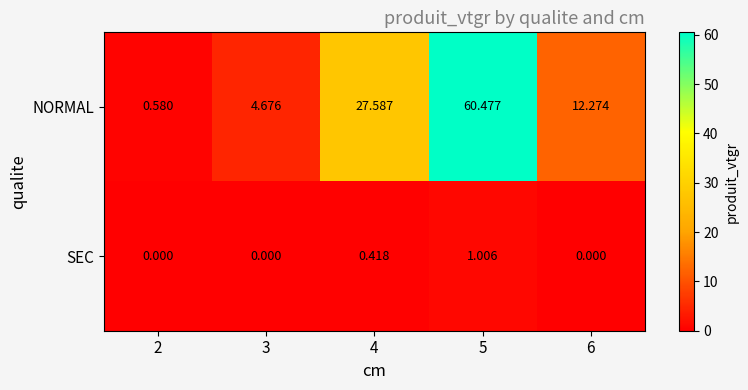

At which category does the chart reach its peak across all series?

5